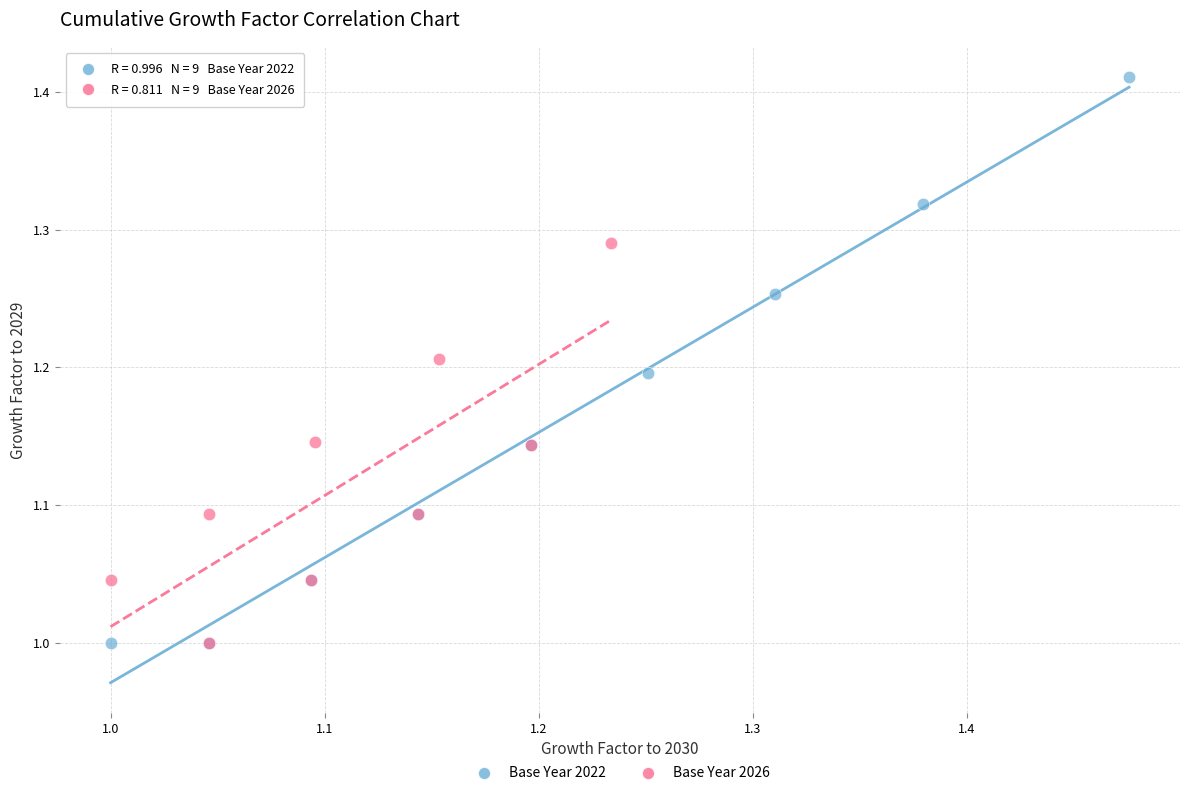

Which series contains the highest Y value?

Base Year 2022